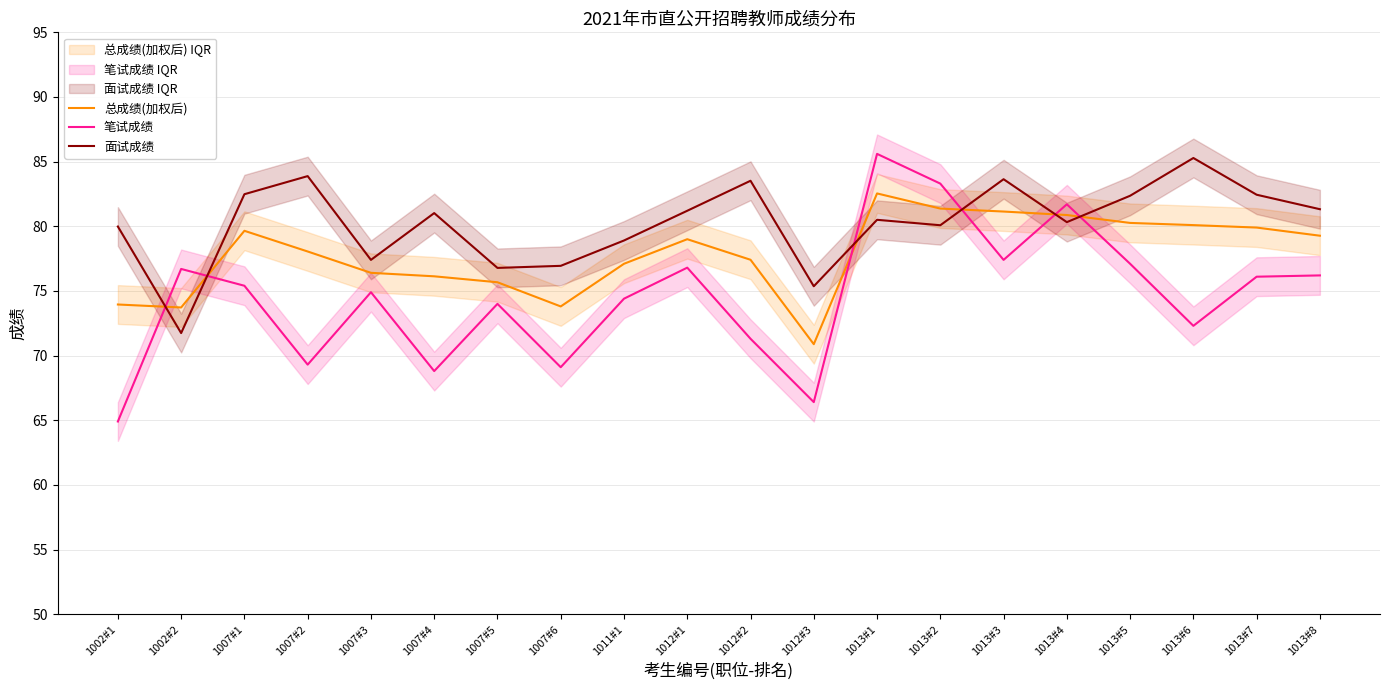

The 面试成绩 series shows 82.4 at 1013#5. True or false?

True